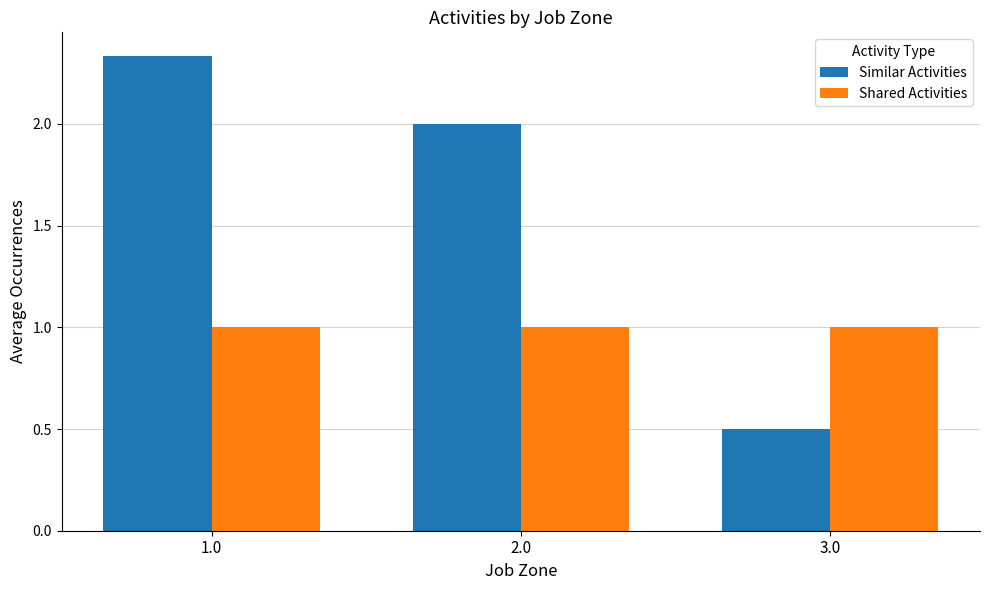

Which series has the largest total across all categories?

Similar Activities